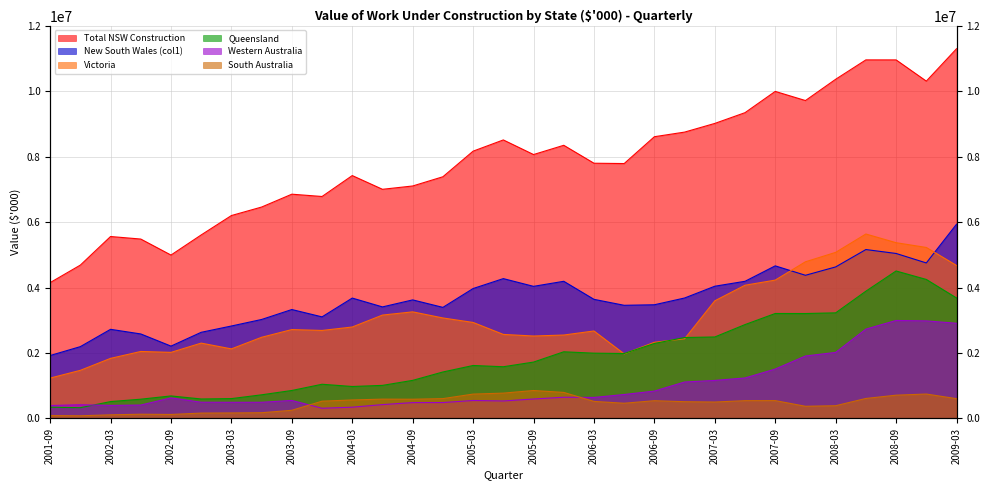

What is the total value across all series at 2008-06?

28983655